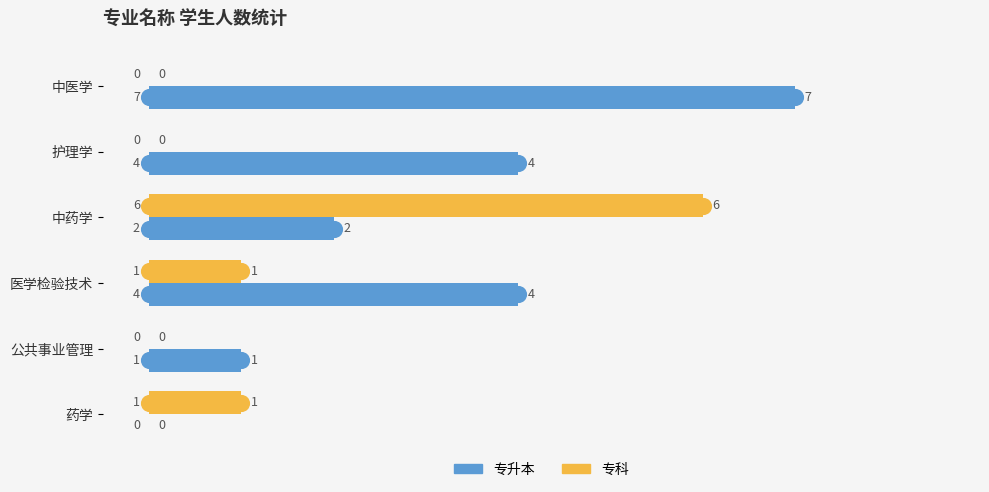

At which category is the sum across all series the highest?

中药学